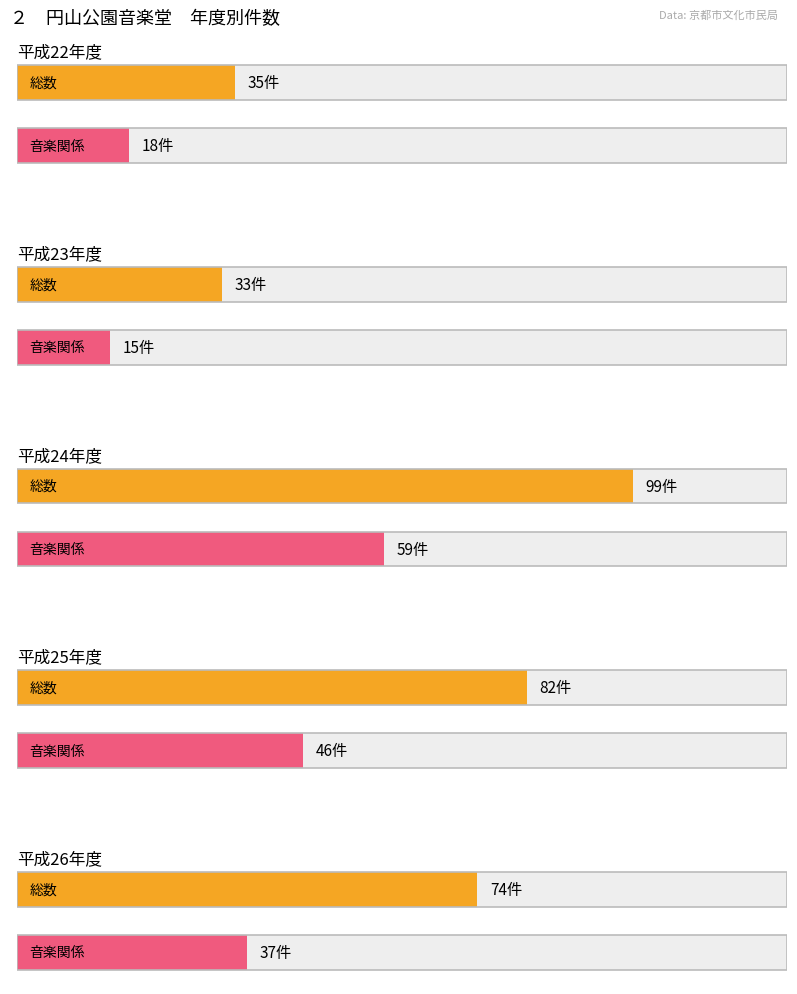

At which label does 音楽関係 reach its peak?

平成24年度